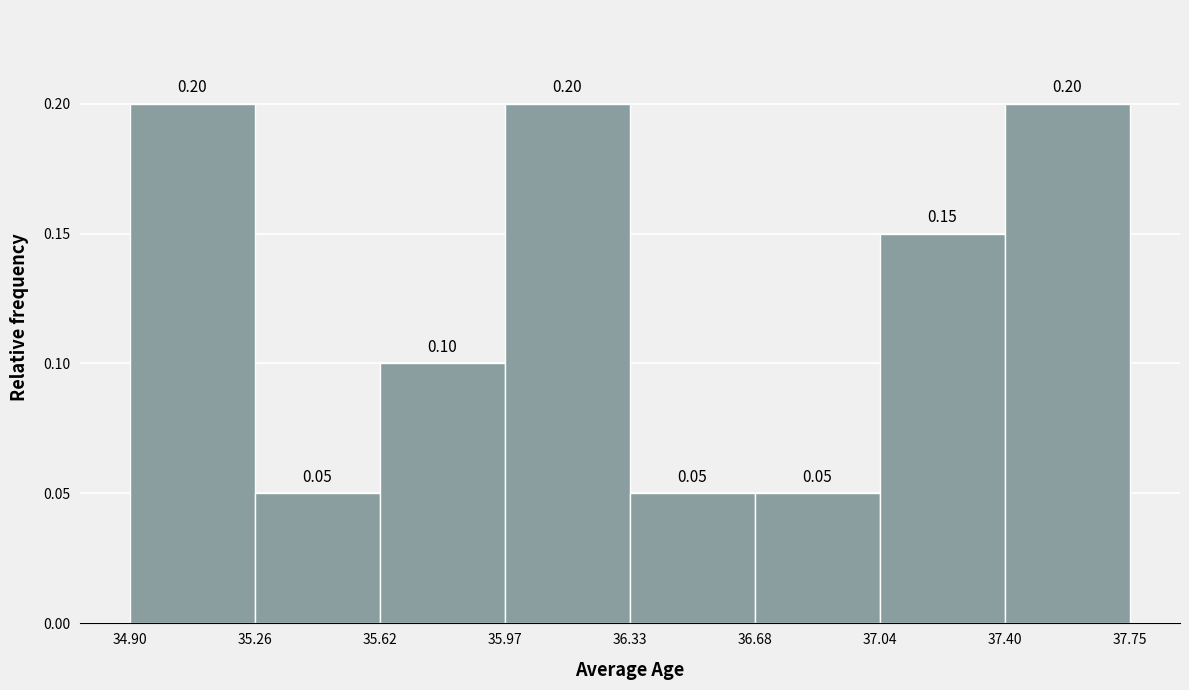

Reading left to right, list every bar in this chart as the range it spans on the x-axis followed by its height.

34.90 to 35.26: 0.20
35.26 to 35.62: 0.05
35.62 to 35.97: 0.10
35.97 to 36.33: 0.20
36.33 to 36.68: 0.05
36.68 to 37.04: 0.05
37.04 to 37.40: 0.15
37.40 to 37.75: 0.20